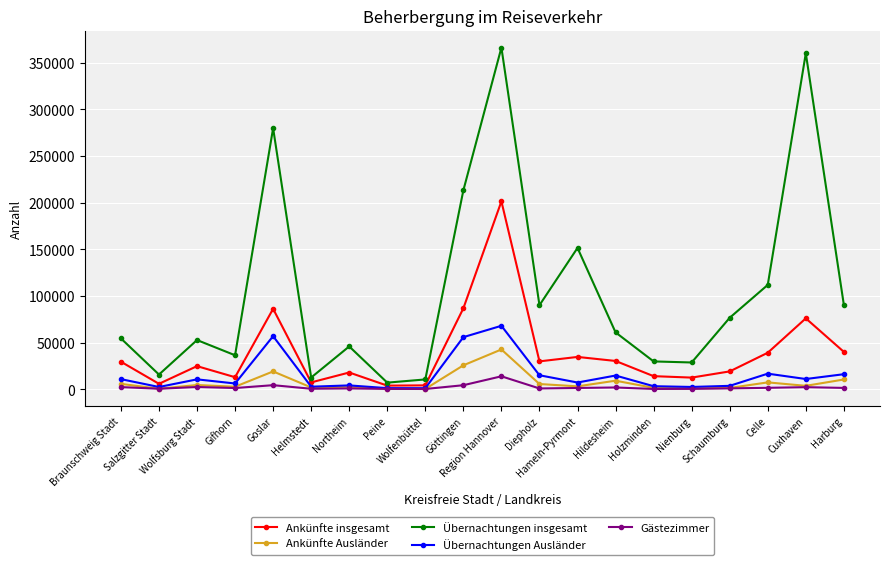

What are all the series names shown in the legend?

Ankünfte insgesamt, Ankünfte Ausländer, Übernachtungen insgesamt, Übernachtungen Ausländer, Gästezimmer